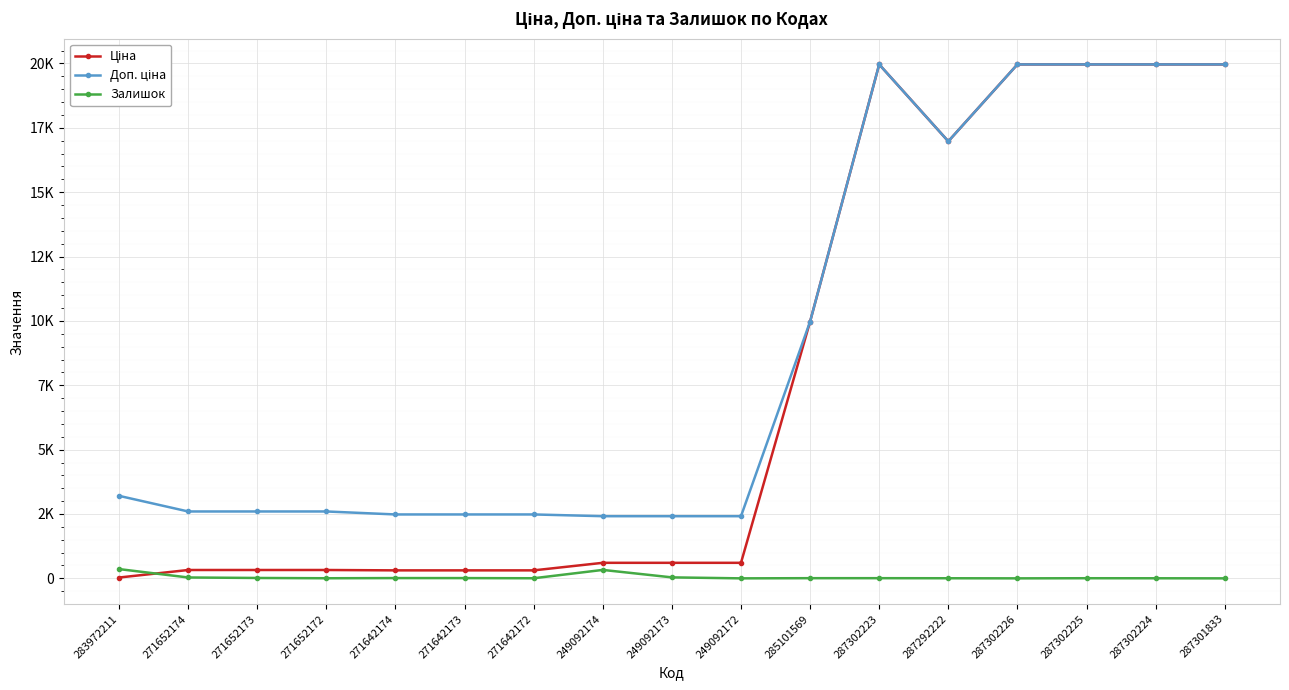

What is the sum of all Доп. ціна values?

152463.9